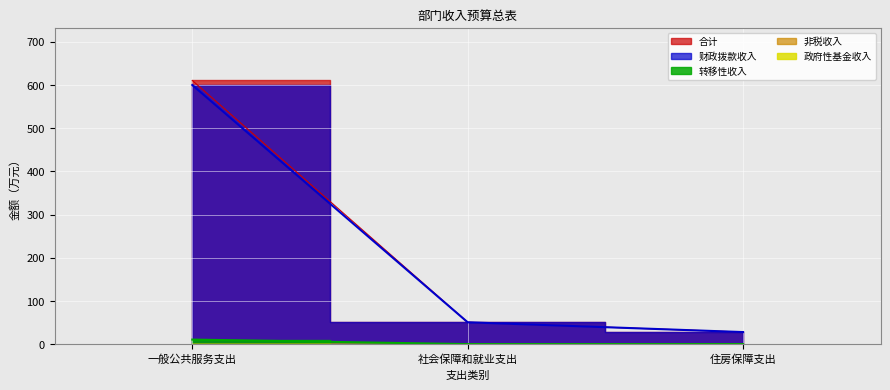

What is the label of the 2nd point from the left?

社会保障和就业支出